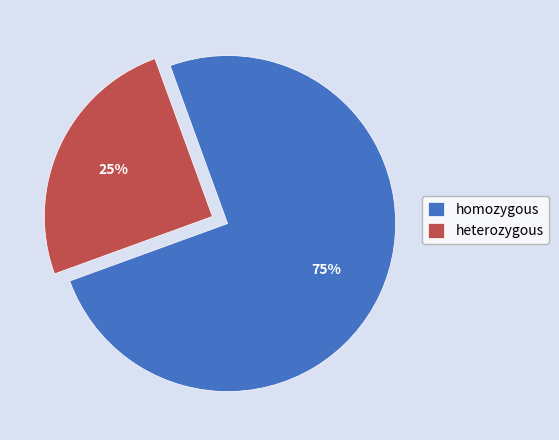

What percentage is the homozygous slice, to the nearest percent?

75%